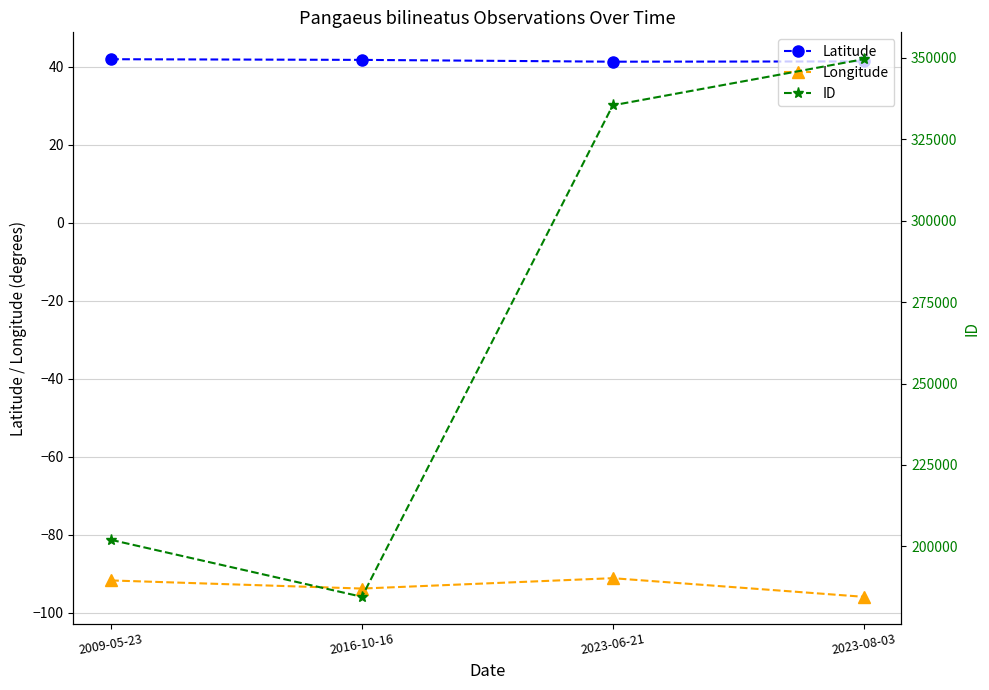

At which category is the sum across all series the highest?

2023-08-03